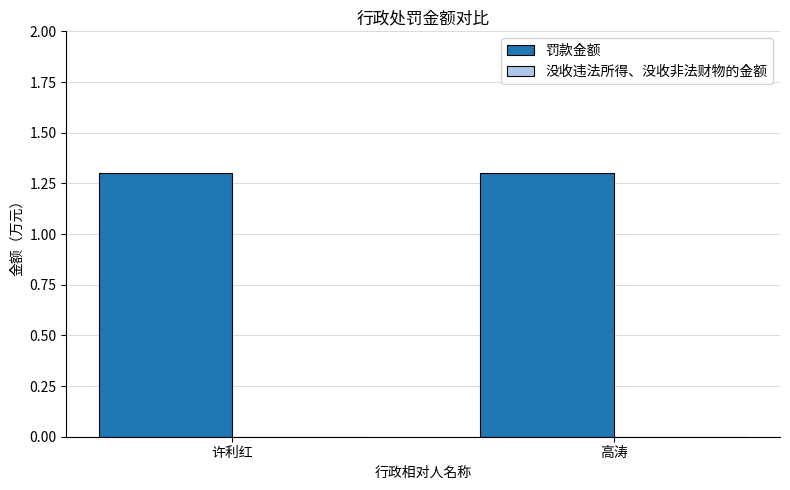

List the labels in order of 没收违法所得、没收非法财物的金额 value, largest first.

许利红, 高涛